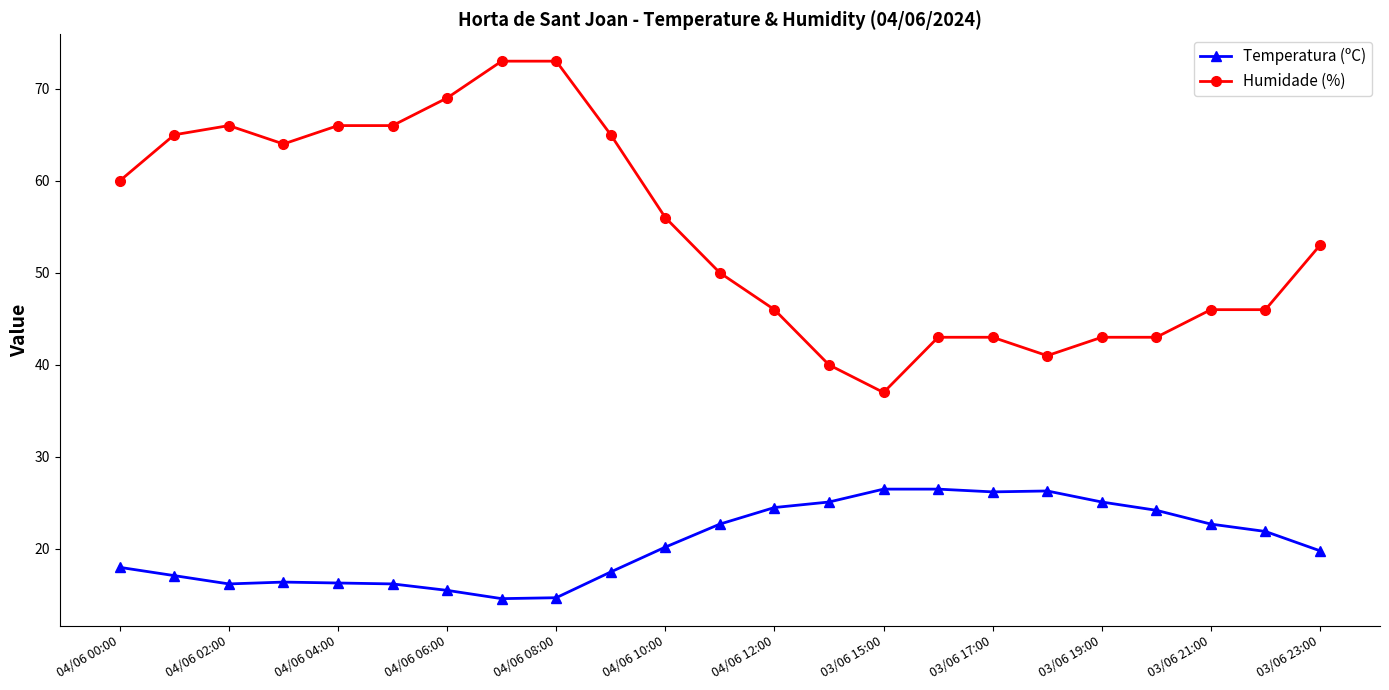

What is the difference between the maximum and second lowest values in the Temperatura (ºC) series?

11.8